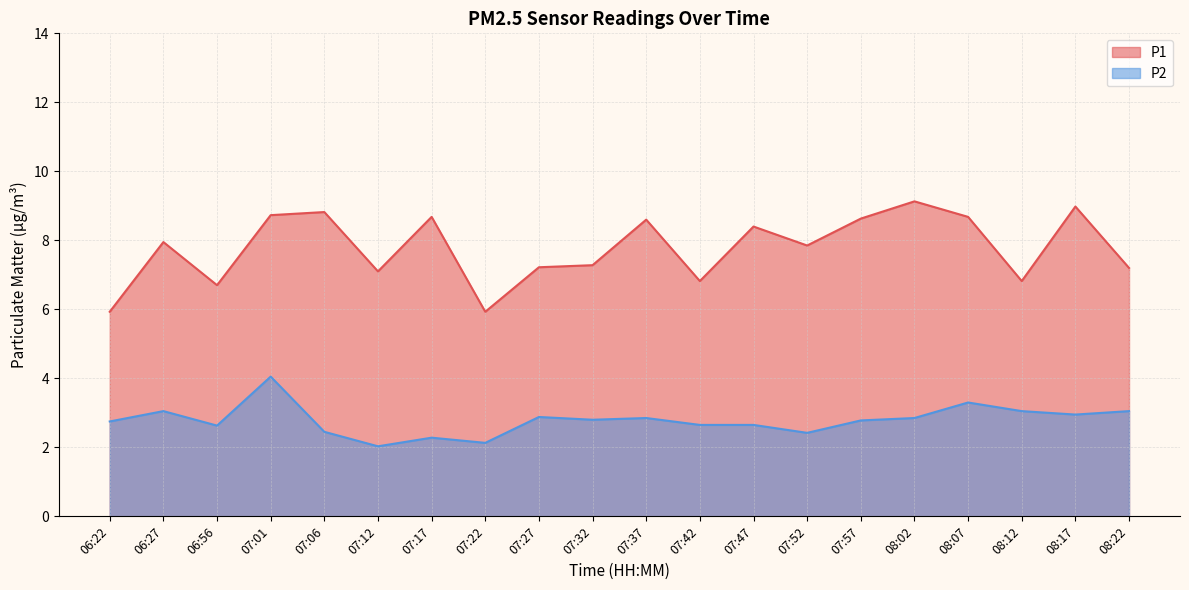

True or false: P2 and P1 cross at least once.

False